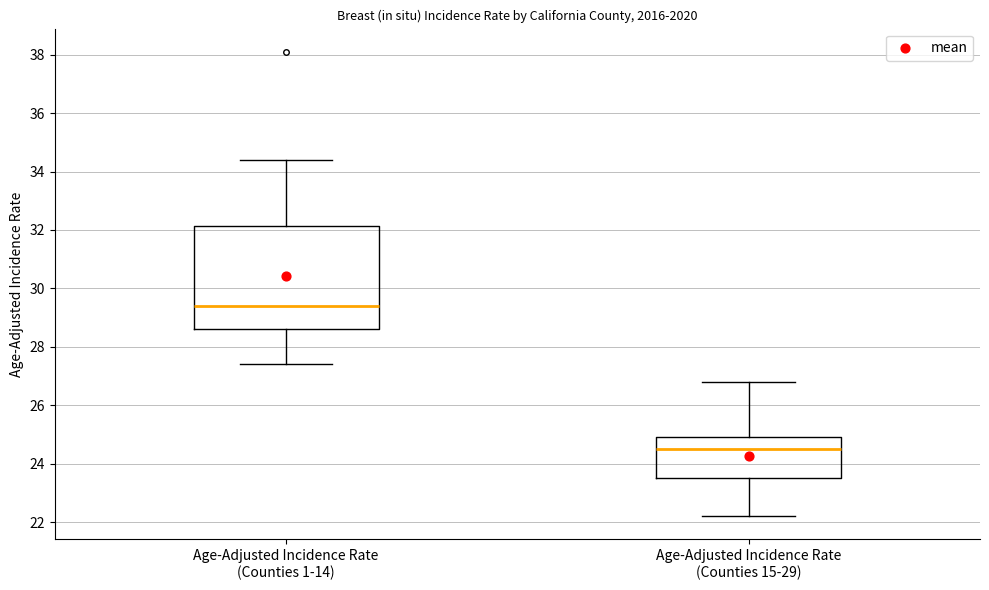

Which box's median line is the lowest?

Age-Adjusted Incidence Rate (Counties 15-29)